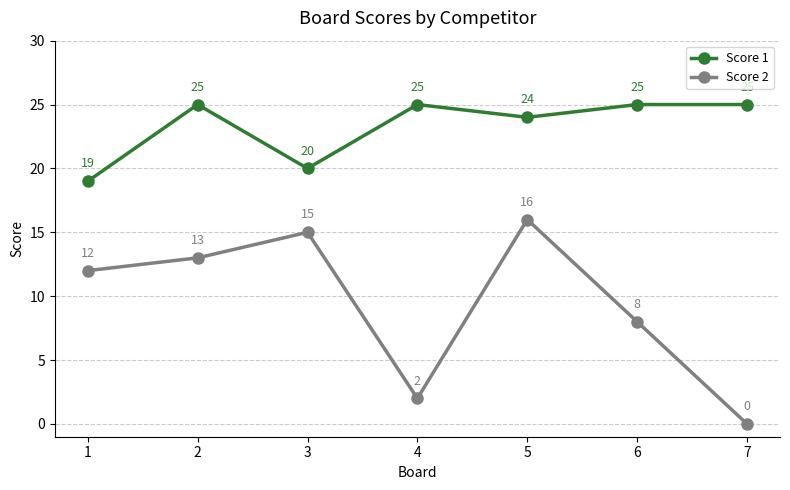

At which category is the sum across all series the highest?

5